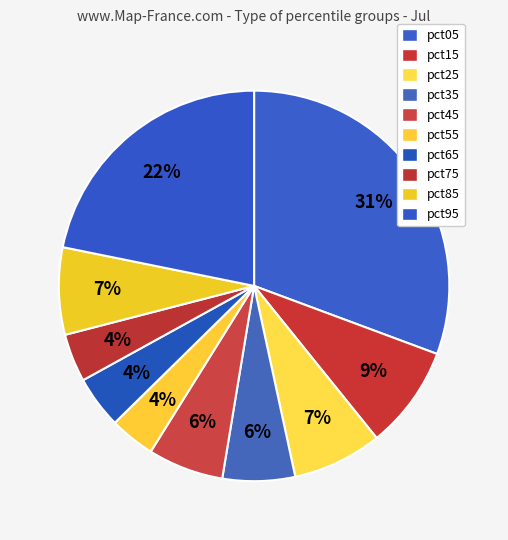

How many segments does this pie chart have?

10